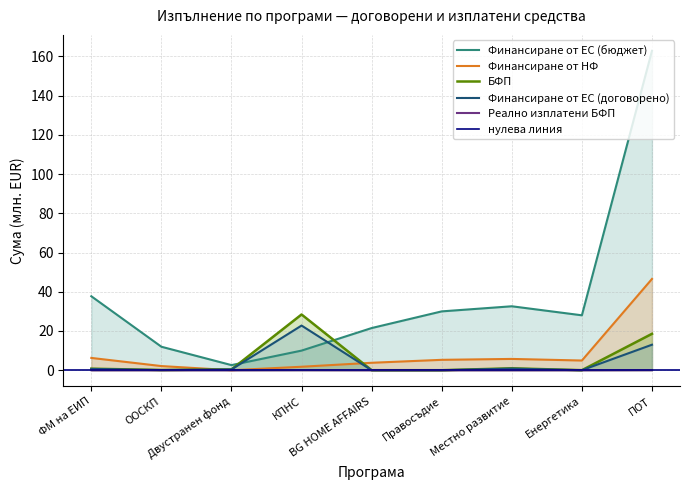

At which category is the sum across all series the highest?

ПОТ